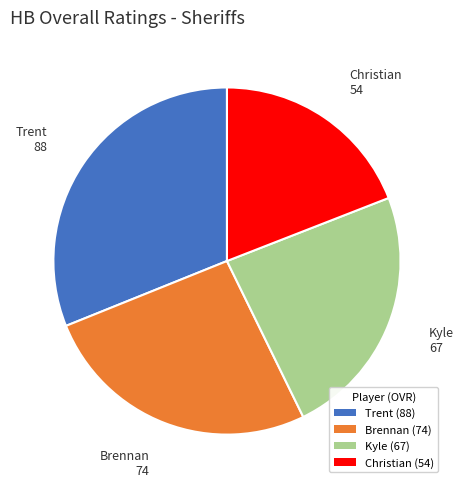

True or false: Christian (54) accounts for 8% of the total.

False